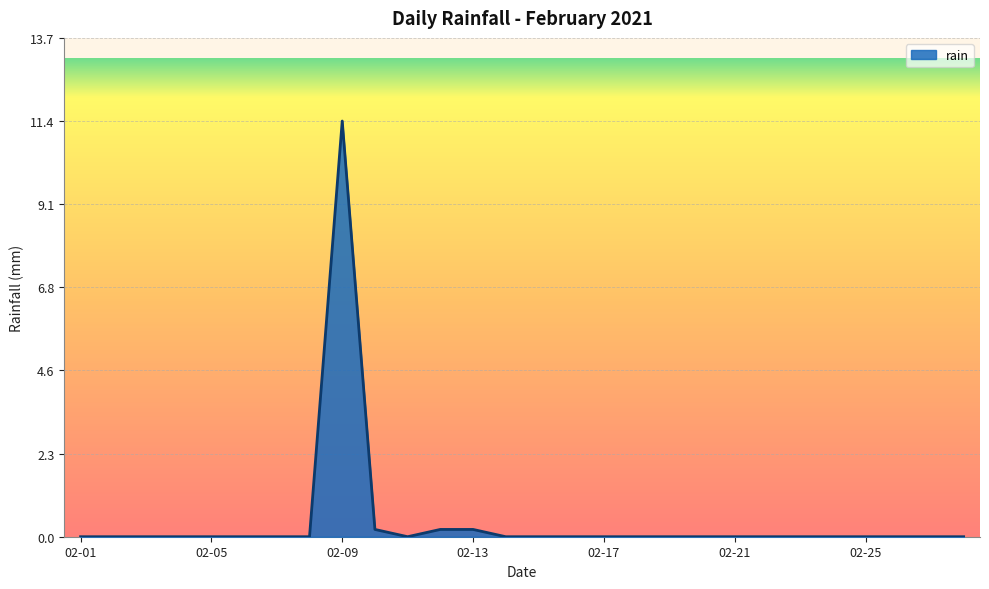

What is the greatest value displayed?

11.4